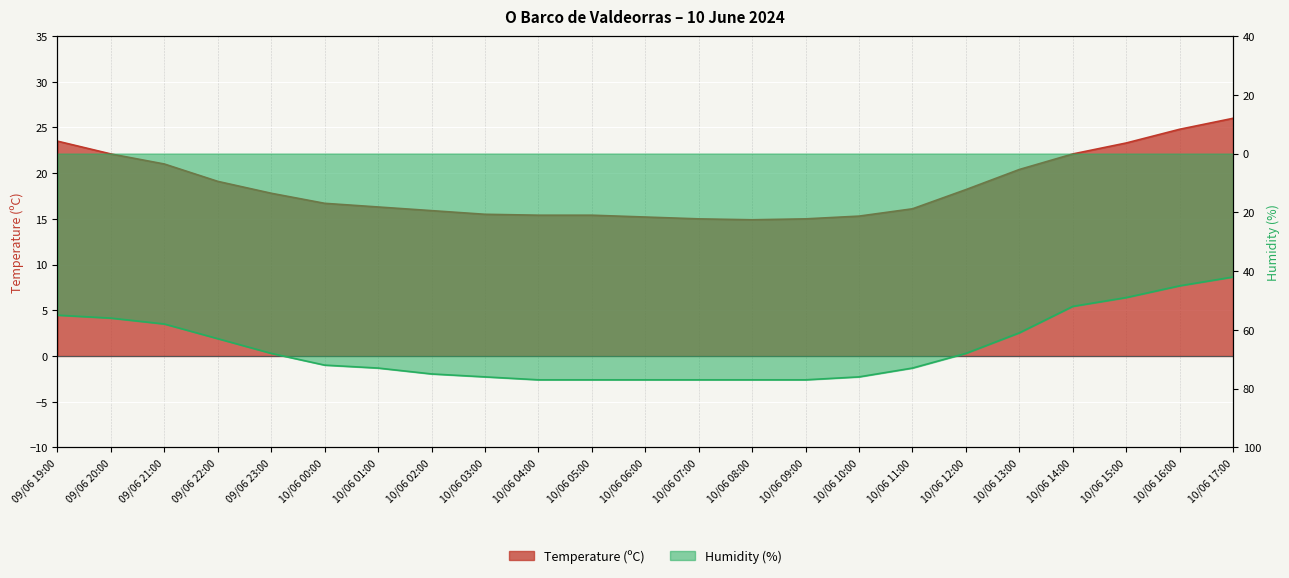

Which series has the largest total across all categories?

Temperature (ºC)